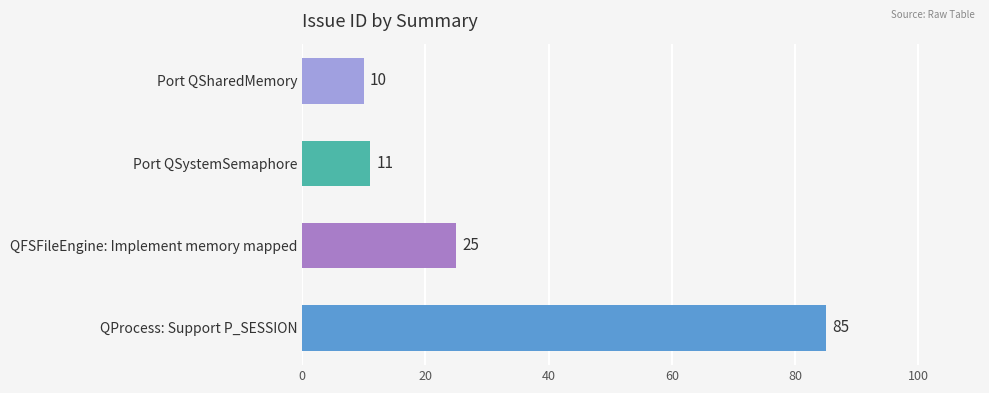

What is the difference between the second highest and second lowest values?

14